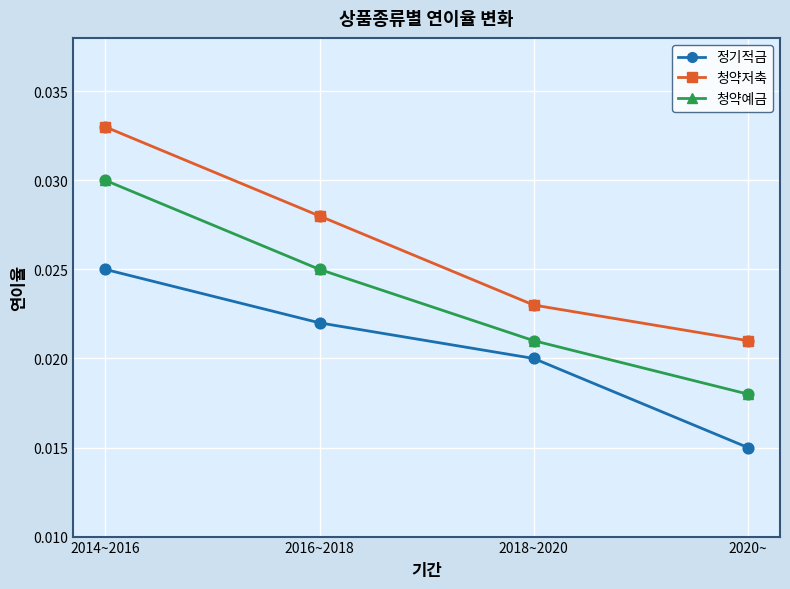

What are all the series names shown in the legend?

정기적금, 청약저축, 청약예금